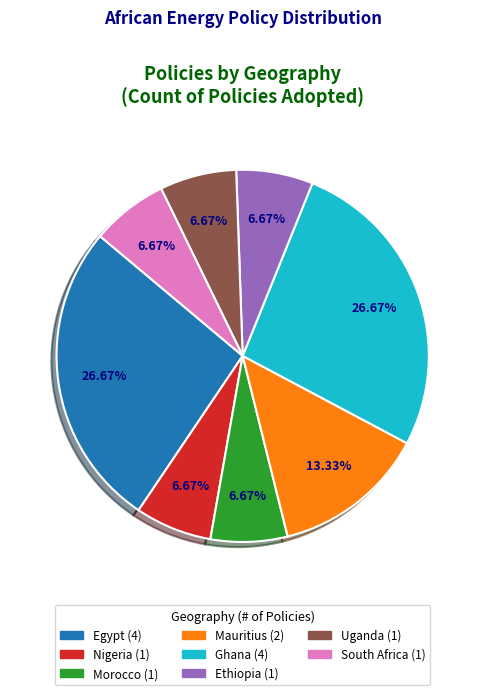

Combined, do Ghana and Mauritius account for over 50%?

No